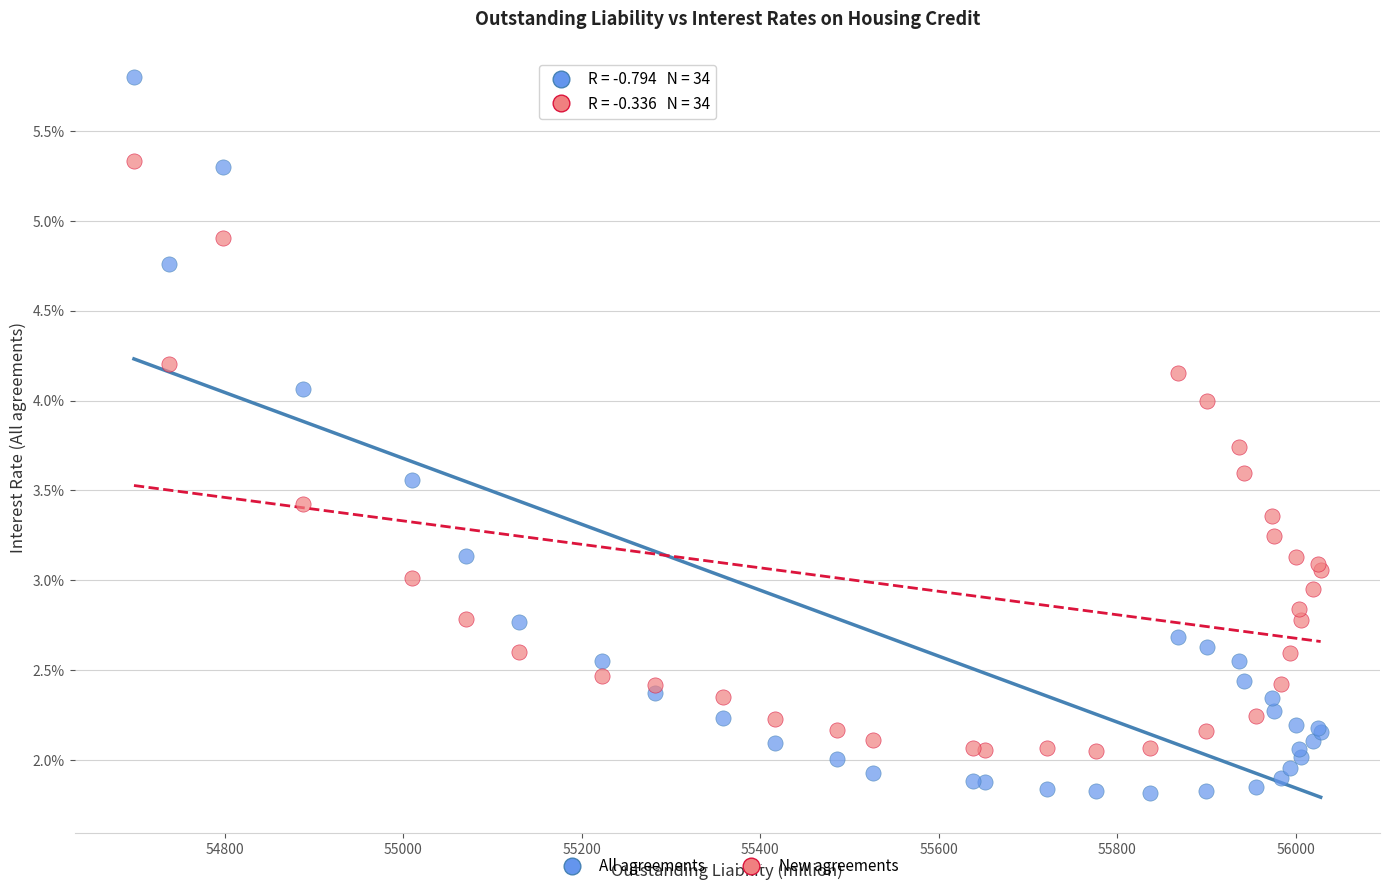

Which series reaches the maximum Y coordinate?

All agreements